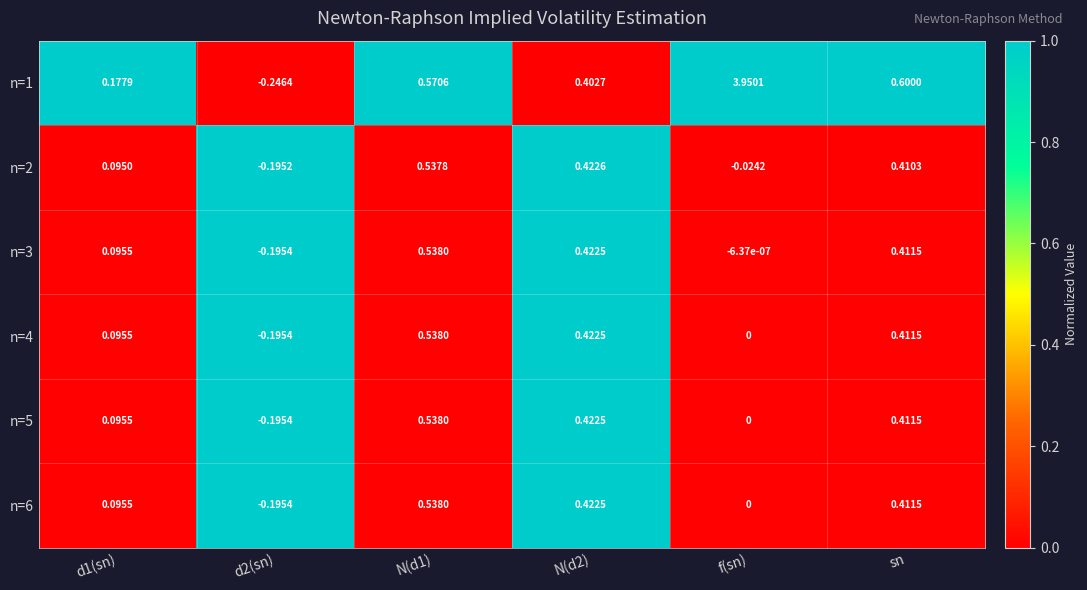

At which category is the sum across all series the highest?

f(sn)